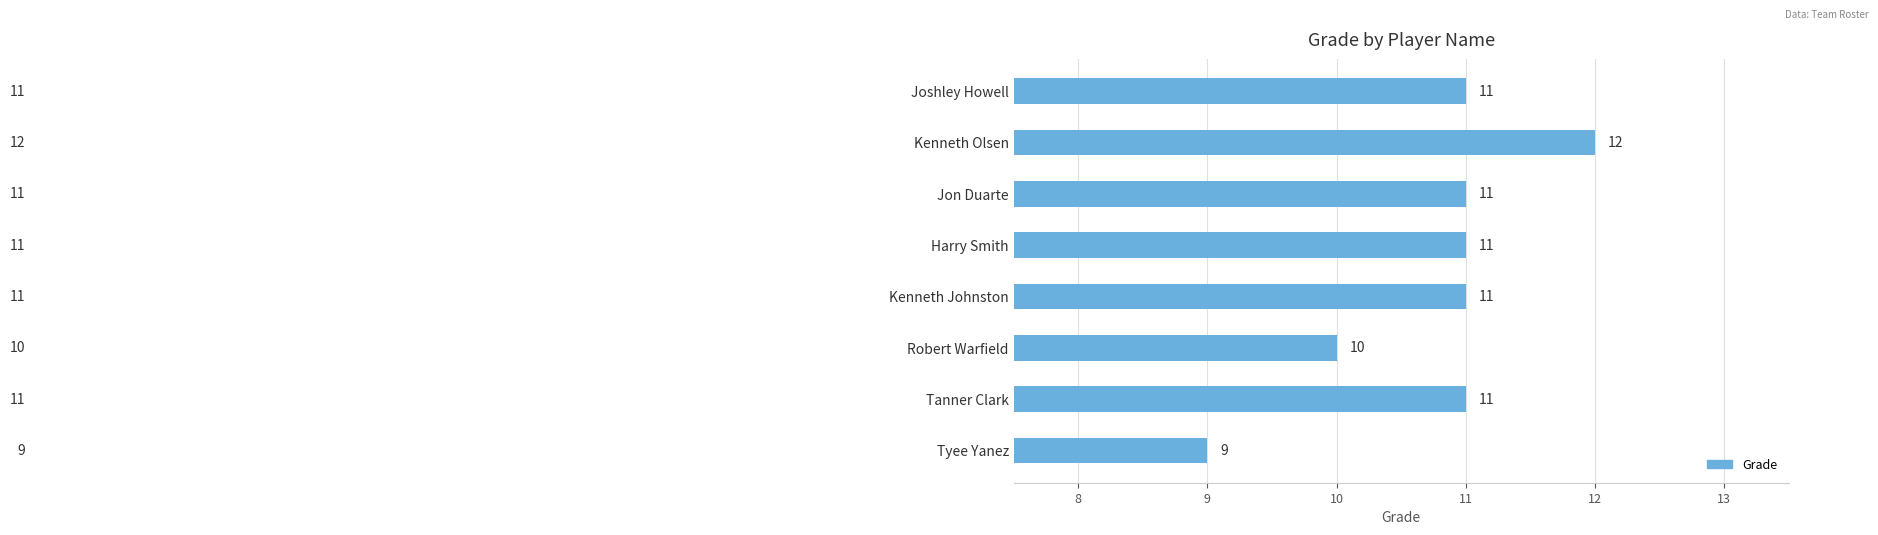

What is the label of the 3rd bar from the top?

Jon Duarte